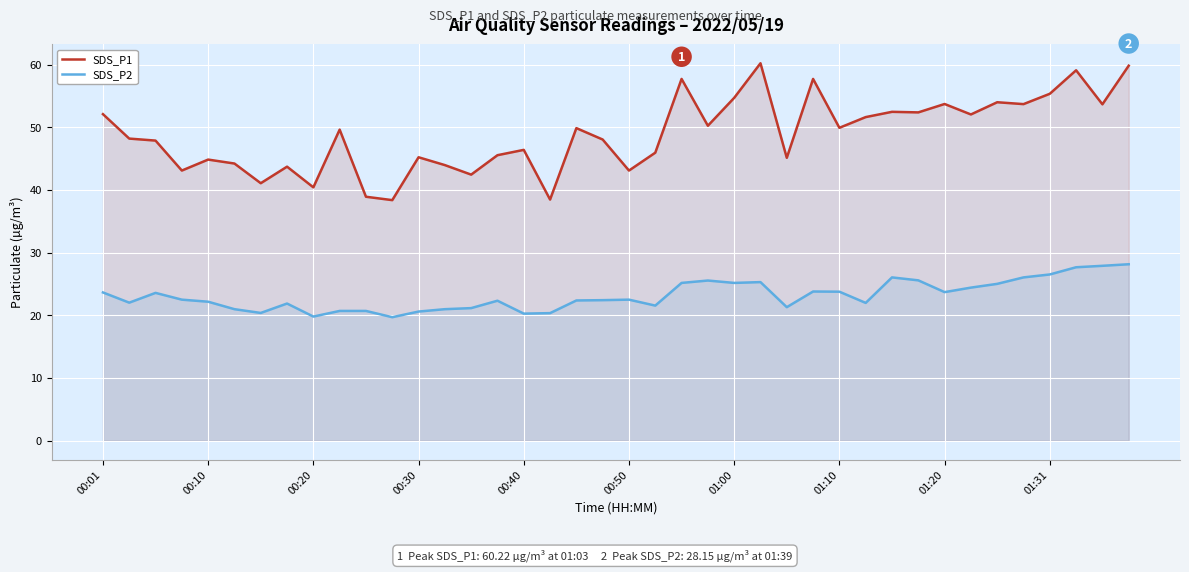

True or false: SDS_P2 and SDS_P1 cross at least once.

False